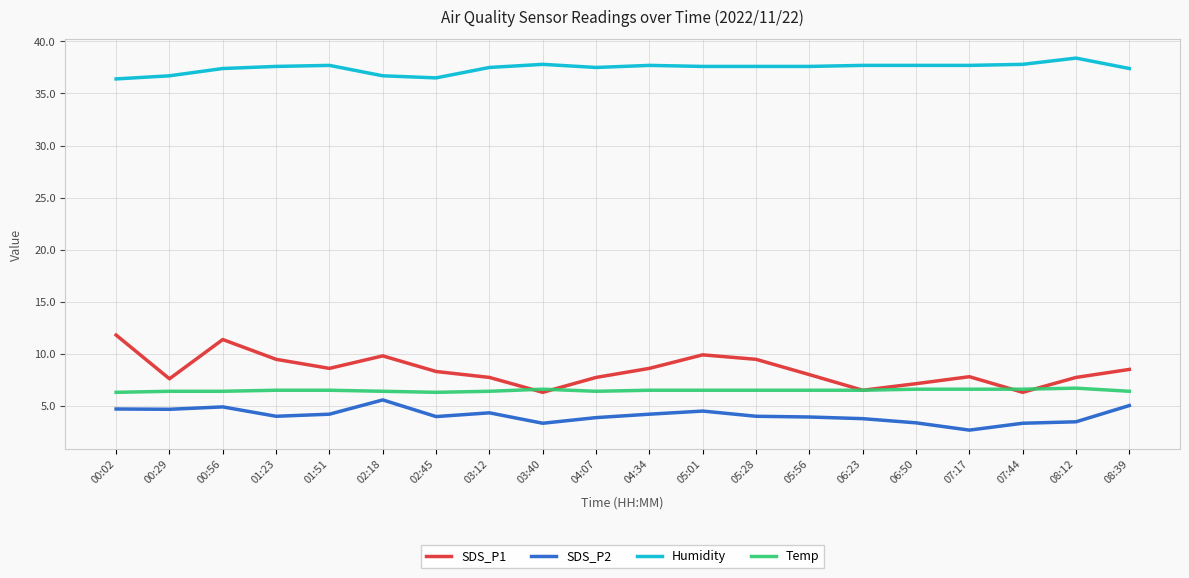

What position from the right is 01:23?

17